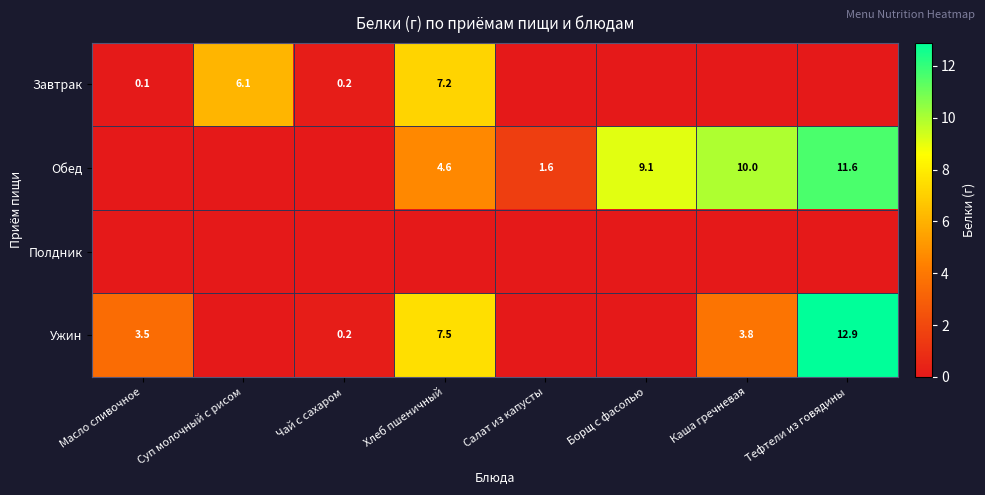

The value of Ужин at Хлеб пшеничный is 3.8. True or false?

False